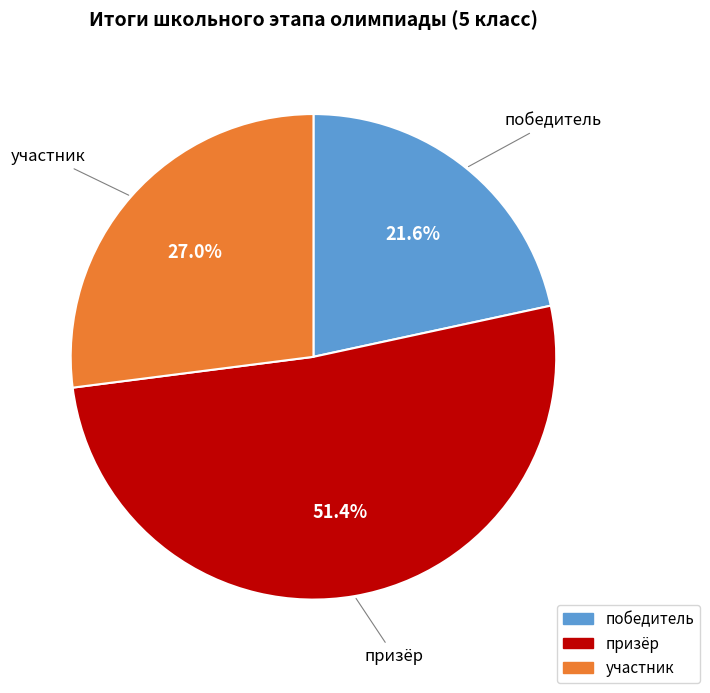

To the nearest percent, what is the difference between the победитель and призёр slice percentages?

30%